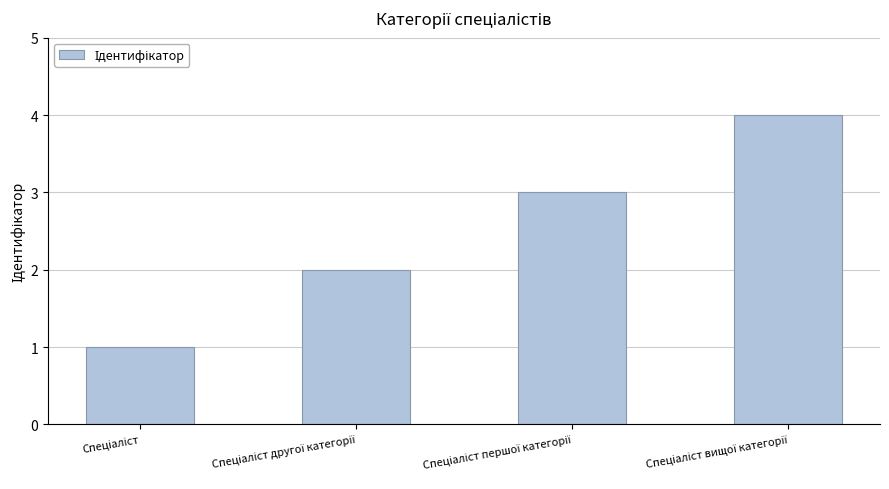

What is the difference between the maximum and minimum values?

3